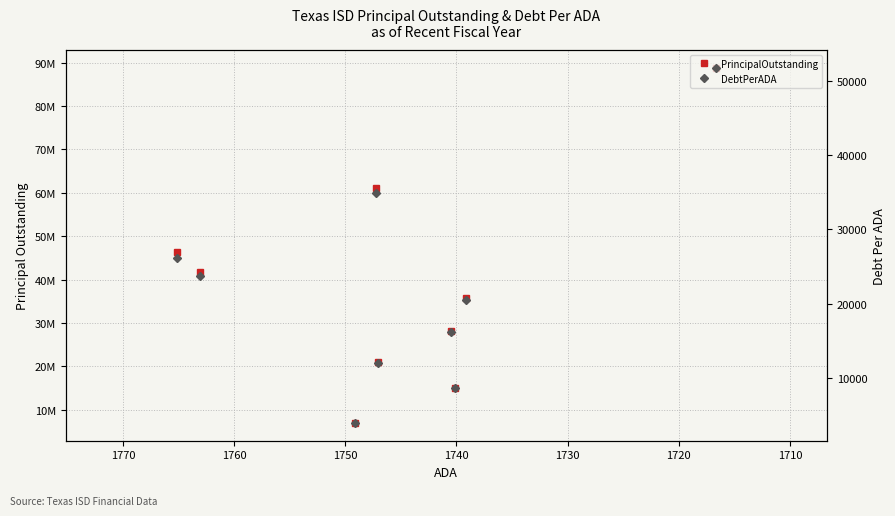

What is the lowest value of the DebtPerADA series?

3984.9